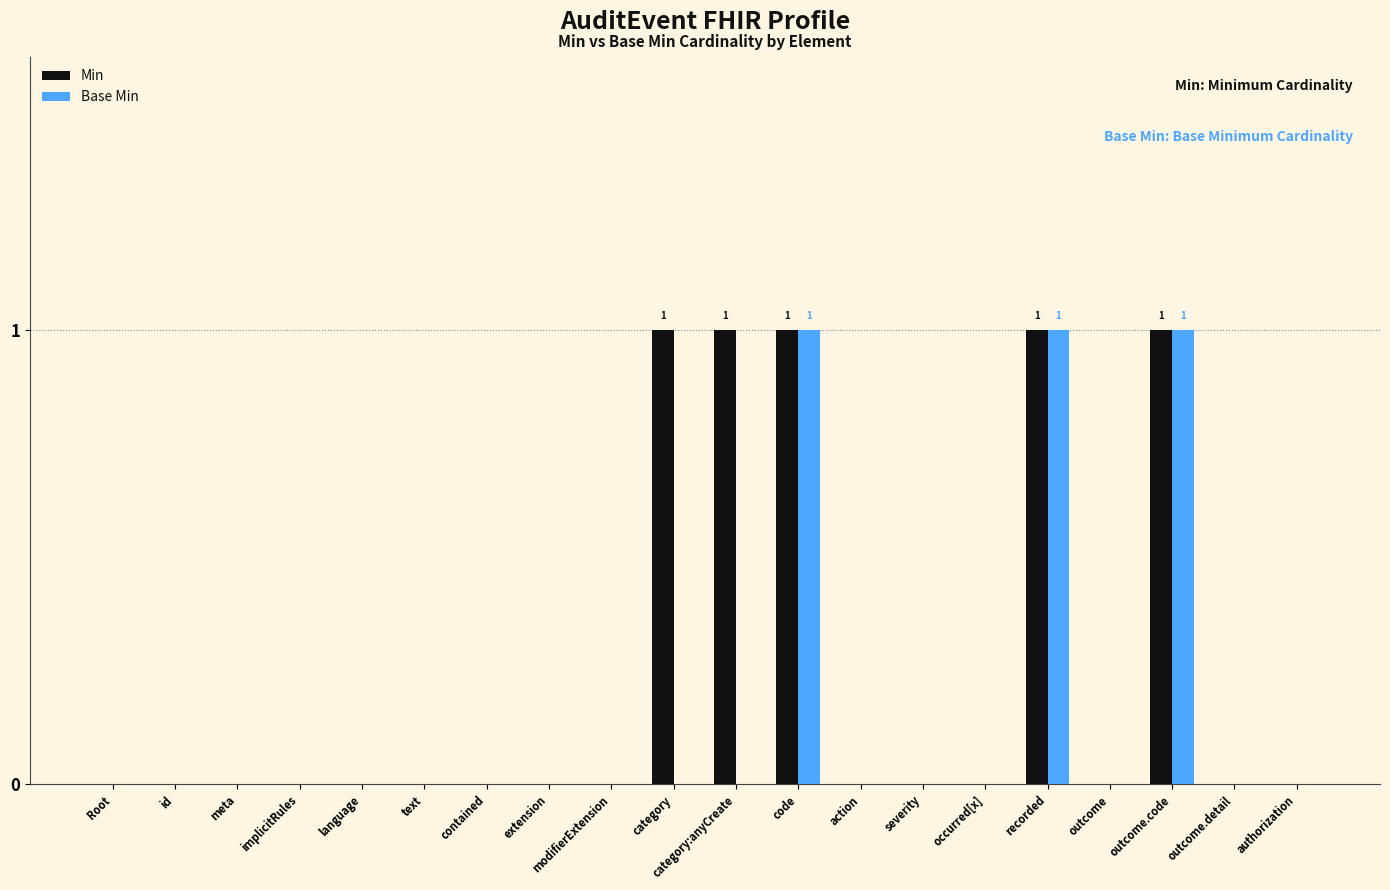

Are the bars horizontal?

No